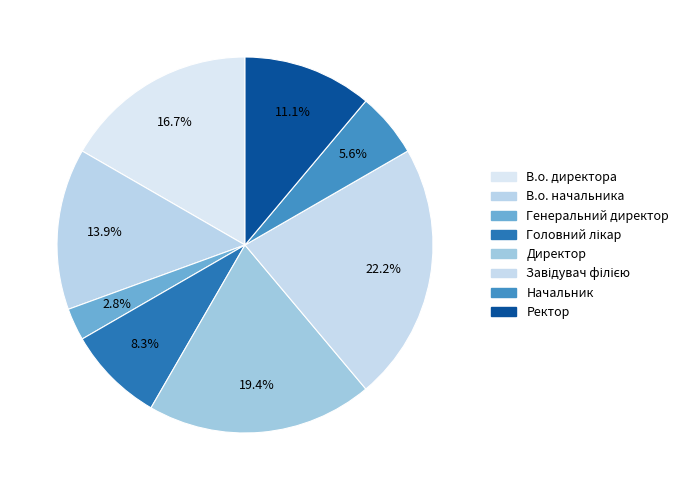

To the nearest percent, what is the difference between the largest and smallest slice percentages?

19%